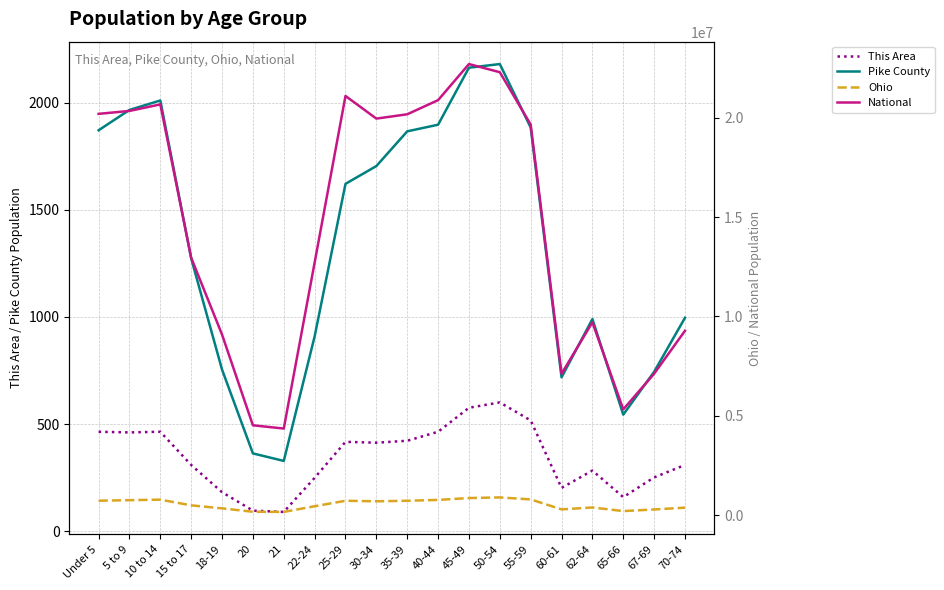

How many distinct data groups are displayed?

4